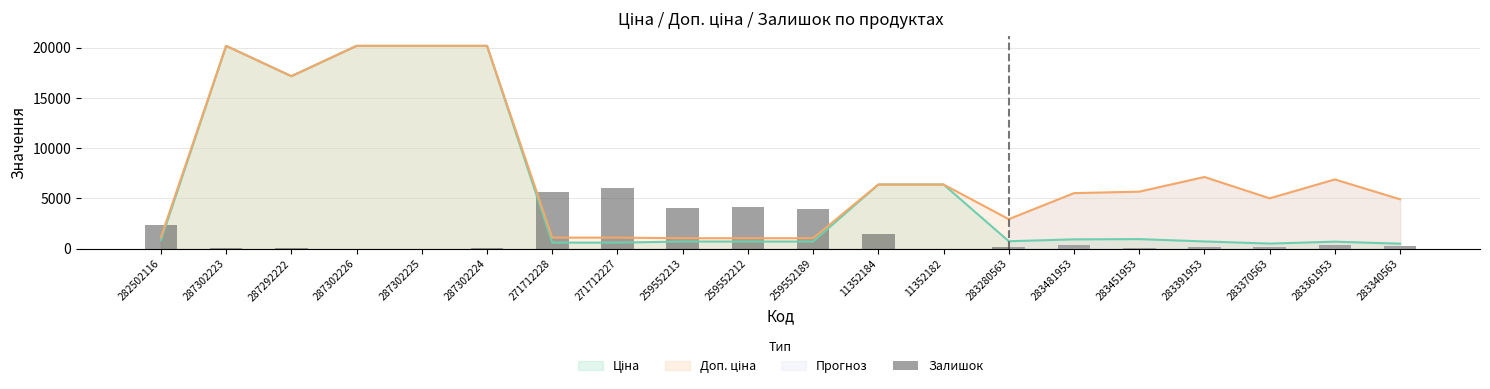

What is the difference between the second highest and minimum values?

5617.2